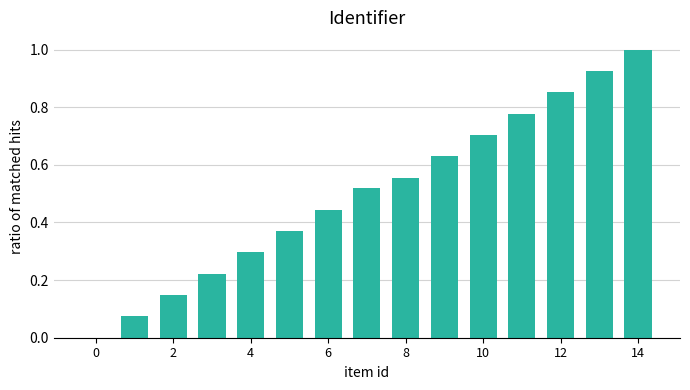

What is the sum of all values?

7.5